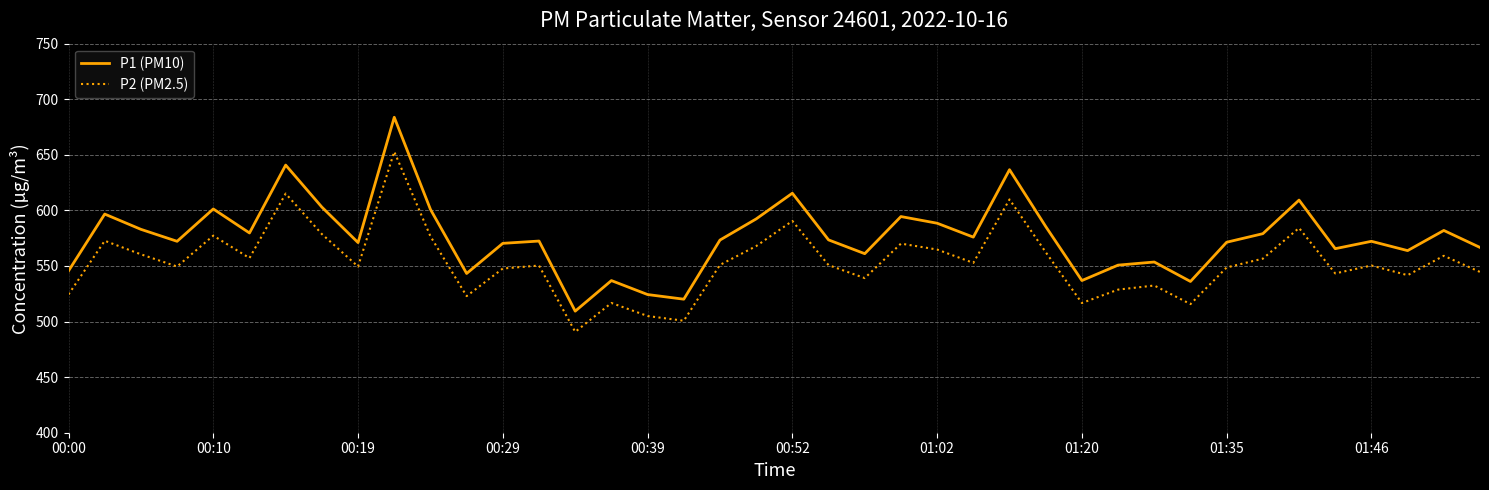

Which series has the largest total across all categories?

P1 (PM10)